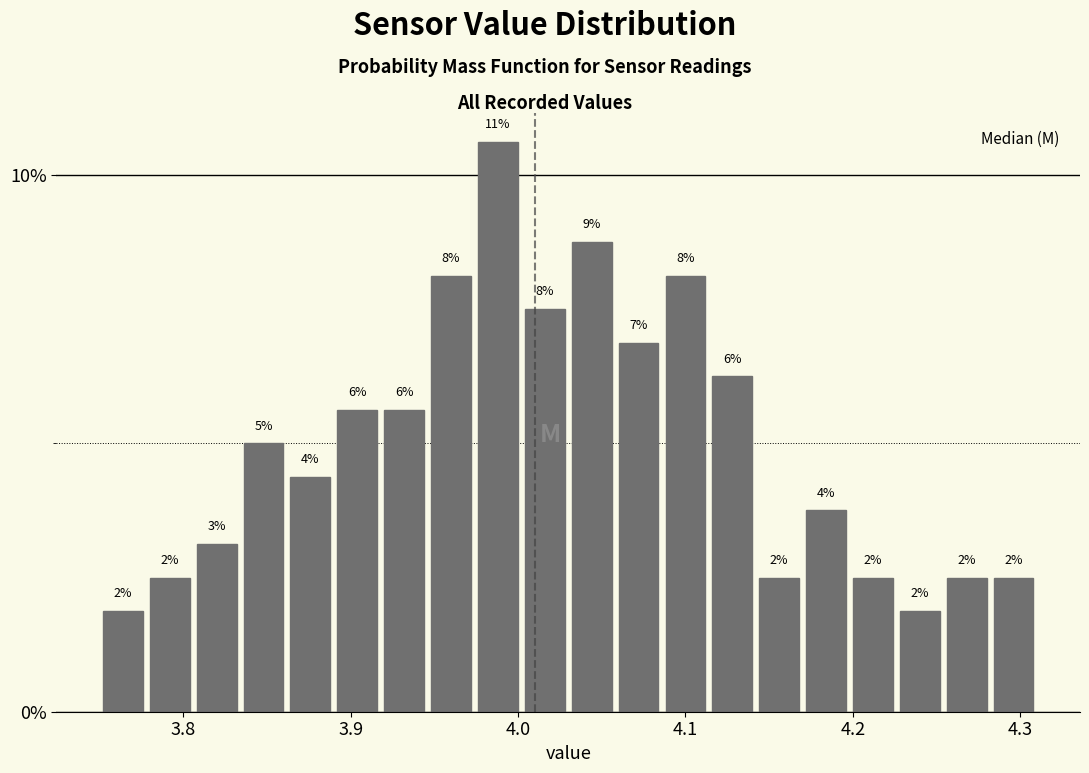

Around what value on the x-axis is the tallest bar? Give the approximate position of its centre, as read against the axis.

3.99